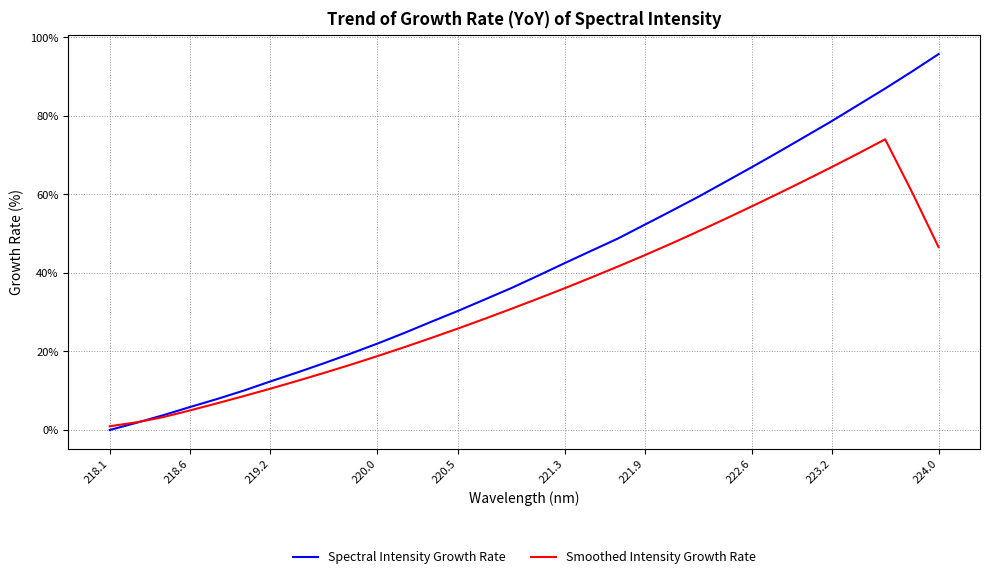

List the series in order of their peak value, lowest first.

Smoothed Intensity Growth Rate, Spectral Intensity Growth Rate